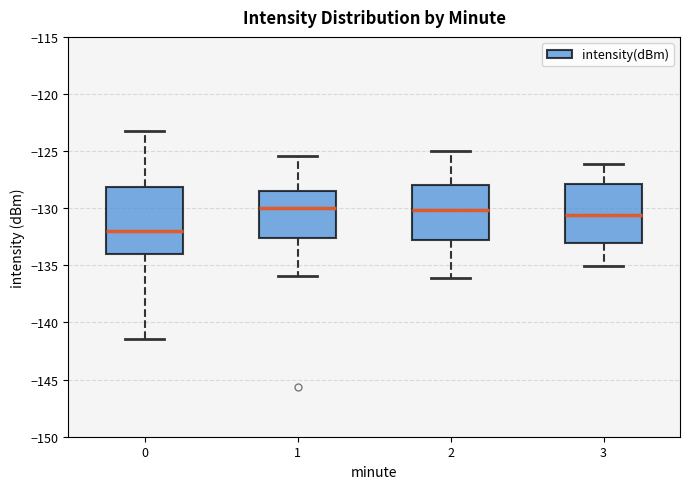

Reading left to right, transcribe this box plot: for each box, give where its median line is, the range the box spans, and where its two whiskers end, as read against the y-axis. The values are not printed on the chart, so give them approximately, as read against the axis.

0: median -132.0, box -134.0 to -128.0, whiskers -141.5 to -123.0
1: median -130.0, box -132.5 to -128.5, whiskers -136.0 to -125.5
2: median -130.0, box -133.0 to -128.0, whiskers -136.0 to -125.0
3: median -130.5, box -133.0 to -128.0, whiskers -135.0 to -126.0